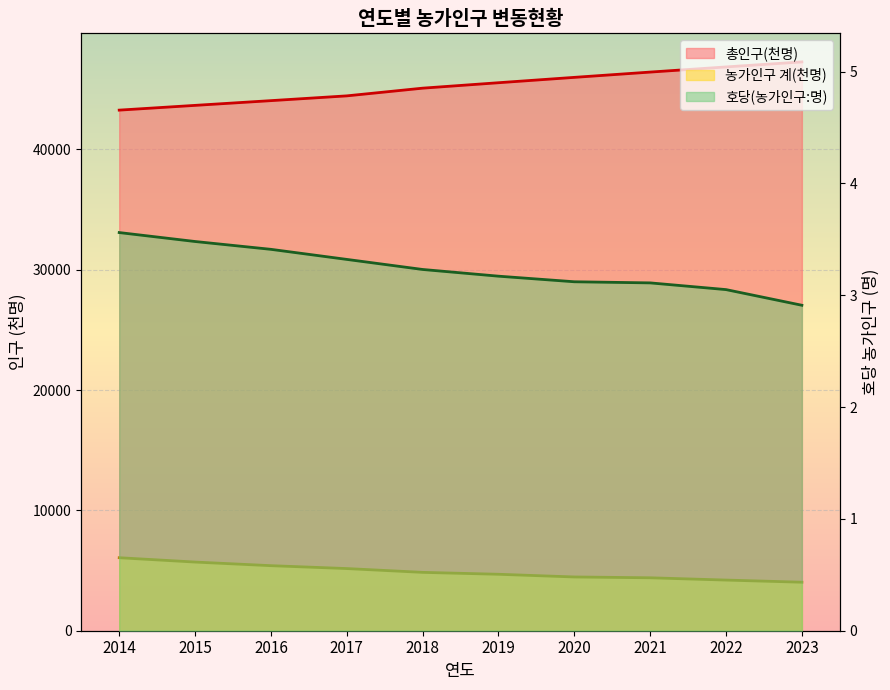

At 2023, list the series in order from smallest to largest.

호당(농가인구:명), 농가인구 계(천명), 총인구(천명)